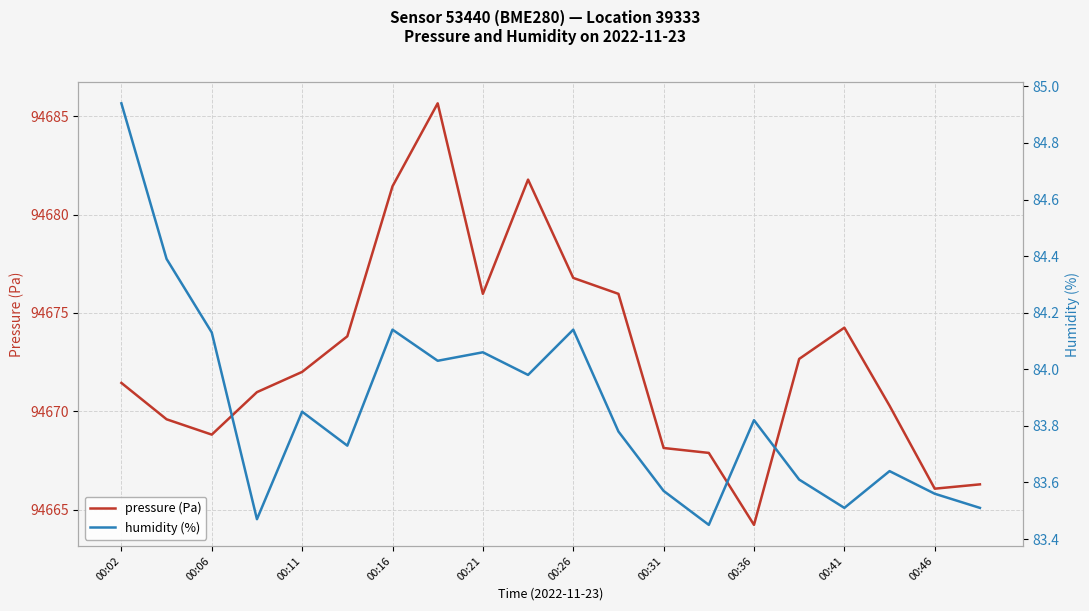

Is it true that pressure (Pa) equals 27034.6 at 00:02?

False